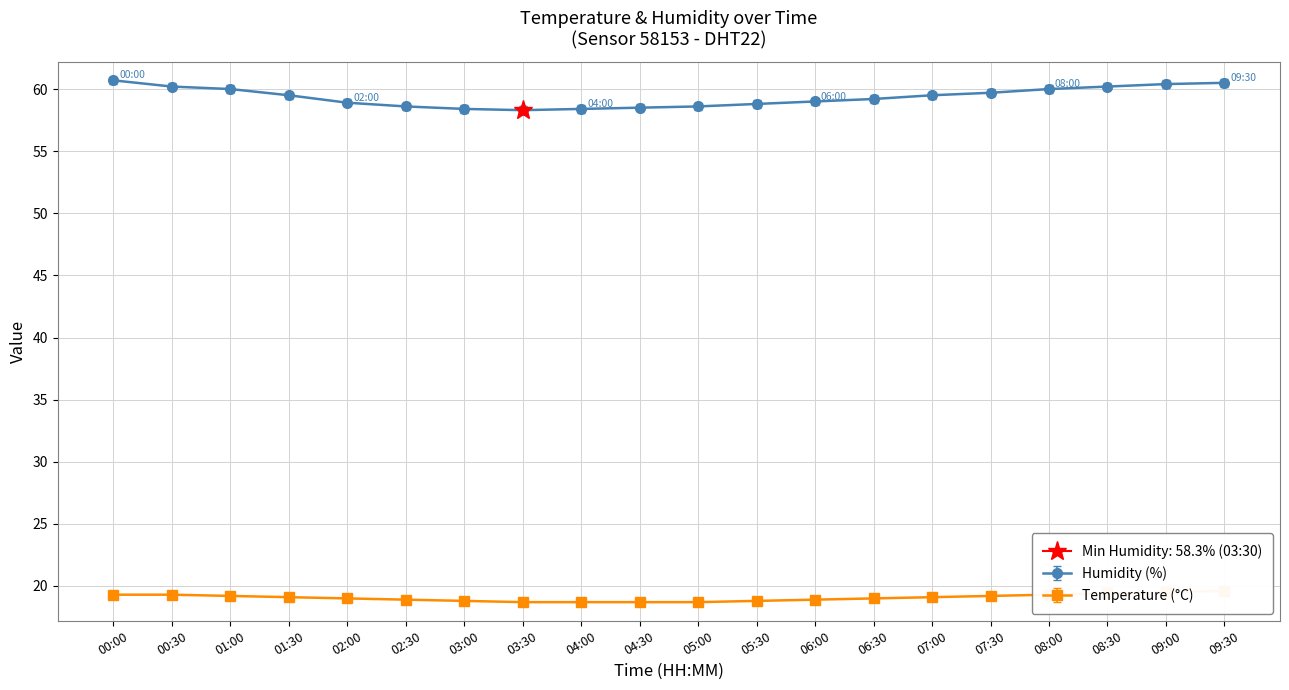

Where does the temperature series first go above 19?

00:00